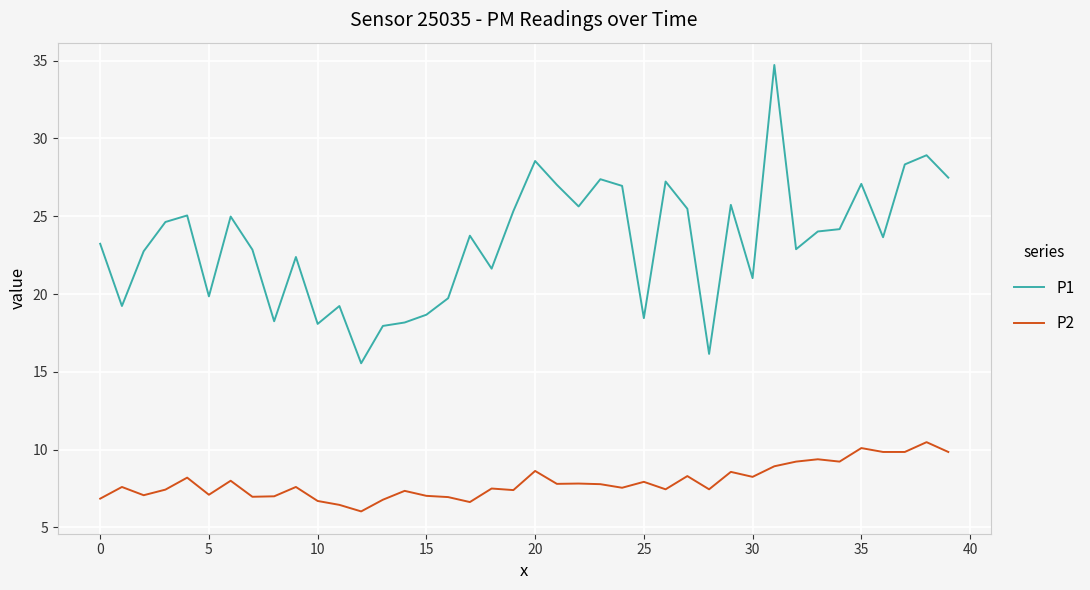

True or false: P2 and P1 intersect in this chart.

False